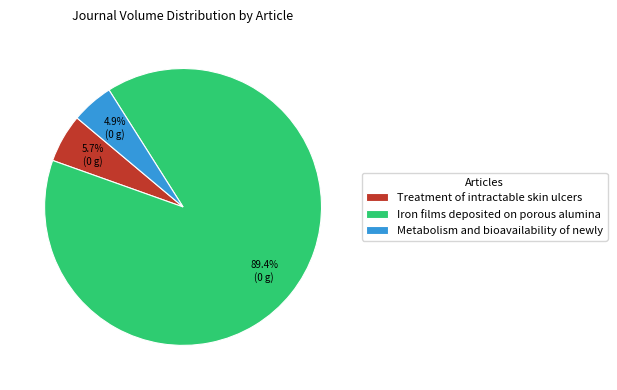

The Iron films deposited on porous alumina slice represents 89% of the pie. True or false?

True